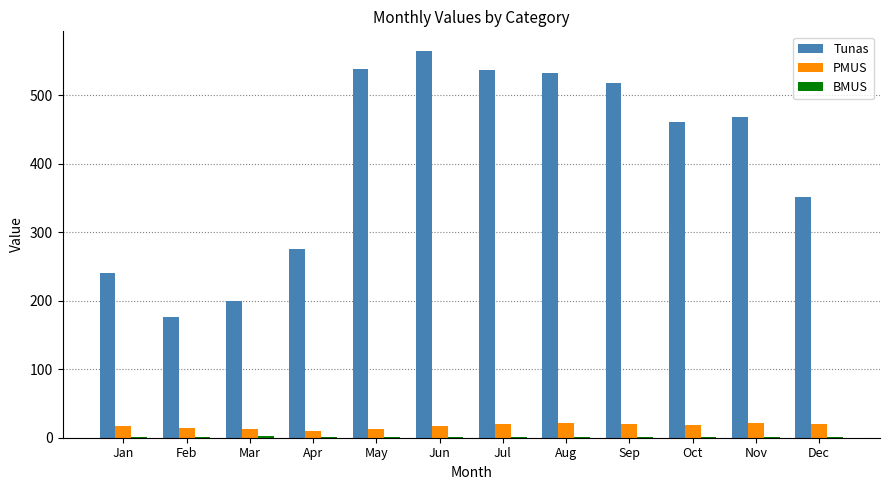

What is the total value across all series at Sep?

538.6